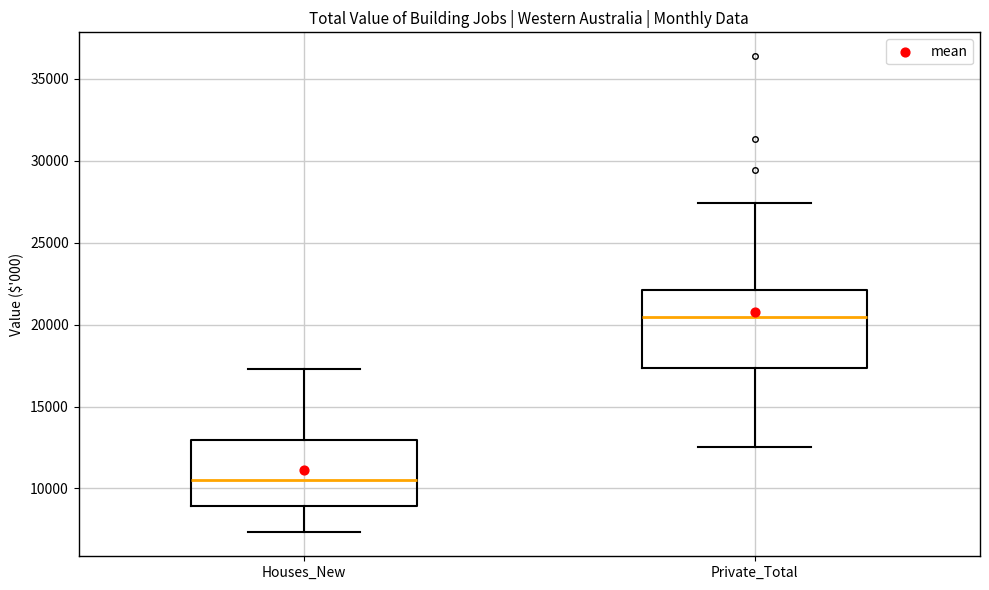

Which box's median line is the lowest?

Houses_New